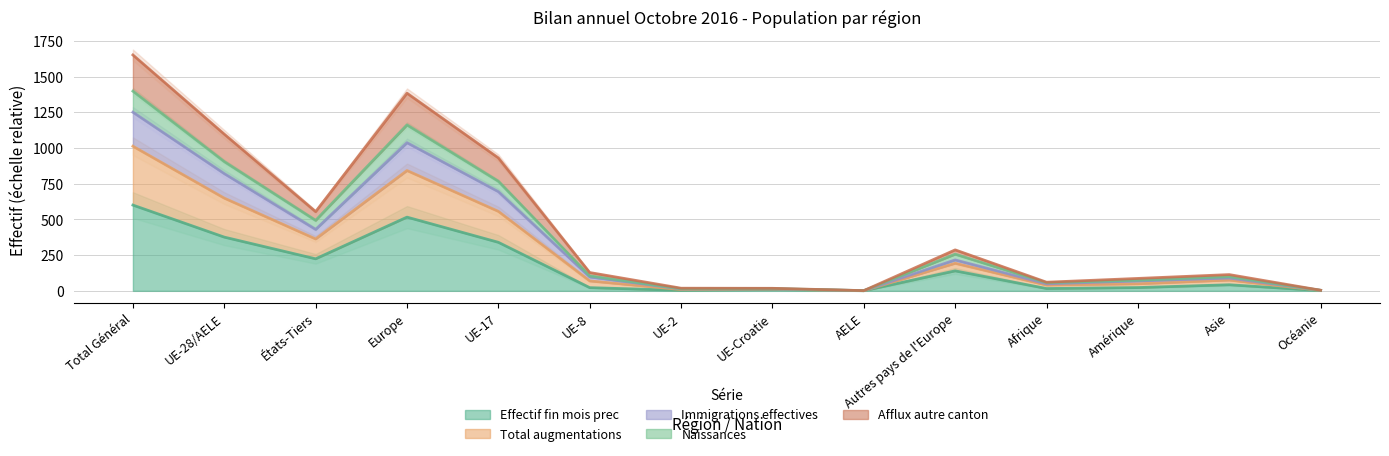

At which category does Afflux autre canton reach its first local valley?

États-Tiers